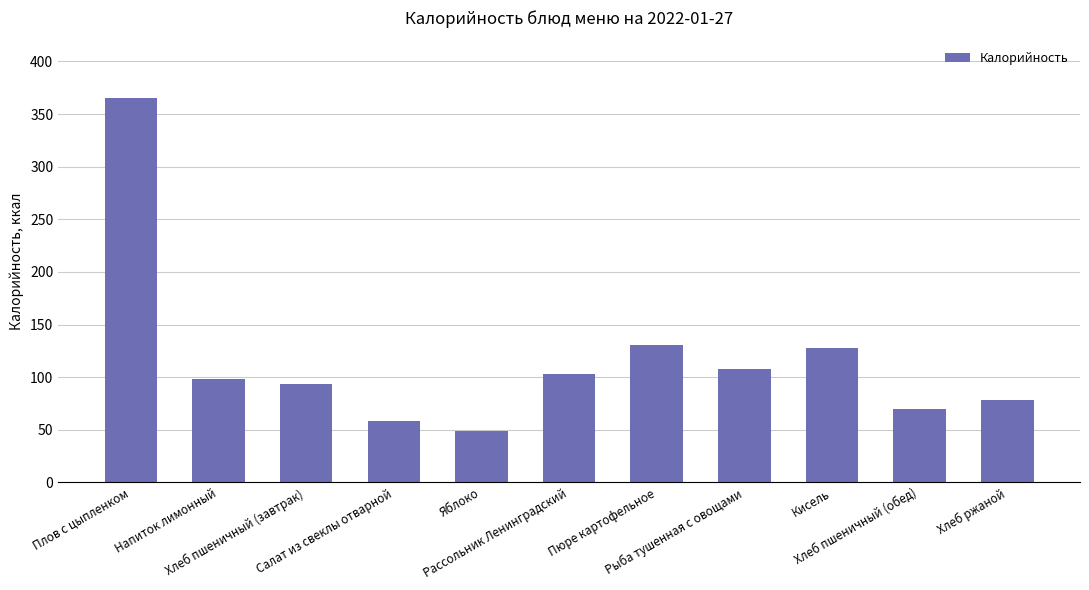

Approximately how many times larger is the value at Хлеб ржаной compared to Салат из свеклы отварной?

1.3